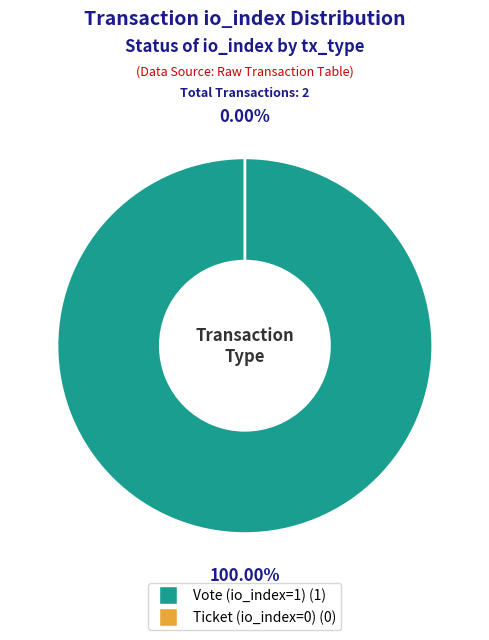

How many segments does this pie chart have?

2